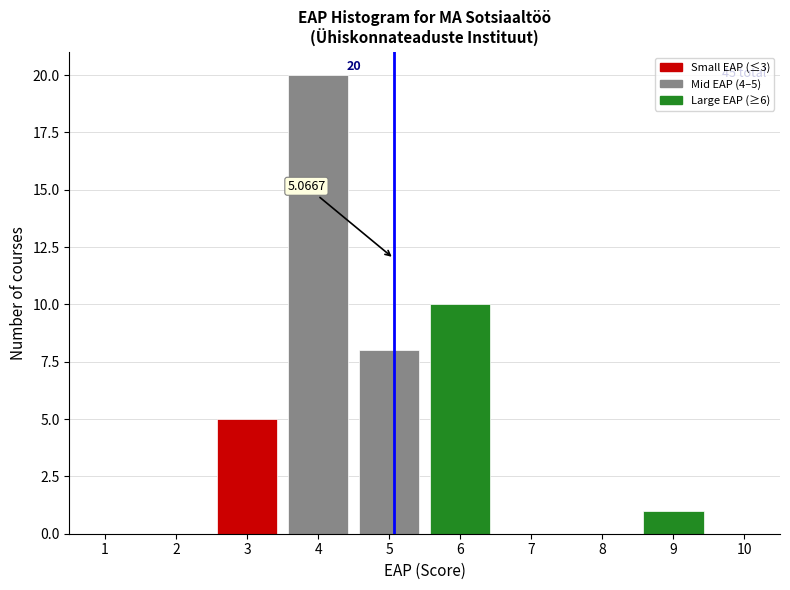

Which range on the x-axis has the tallest bar?

3.5 to 4.5